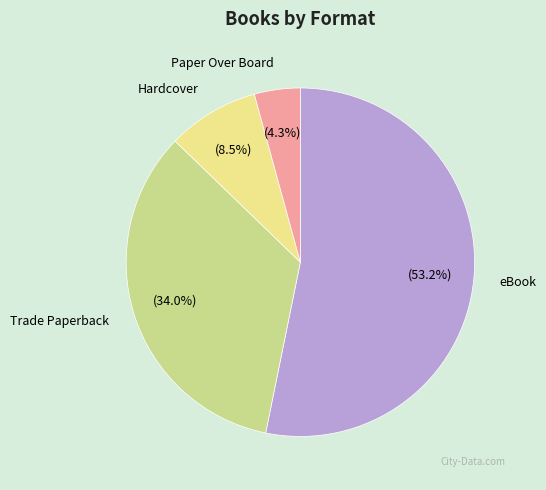

True or false: Hardcover accounts for 16% of the total.

False